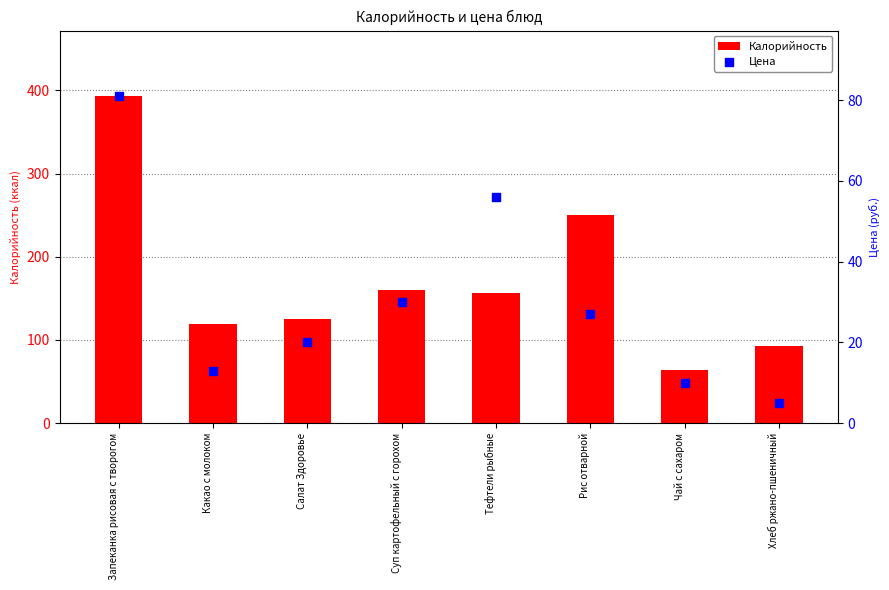

Which series contains the lowest Y value?

Цена